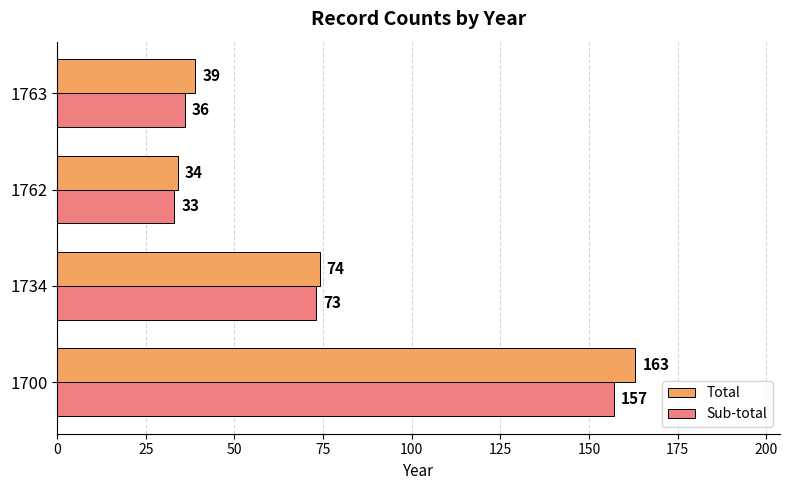

Rank the categories by Sub-total value from highest to lowest.

1700, 1734, 1763, 1762